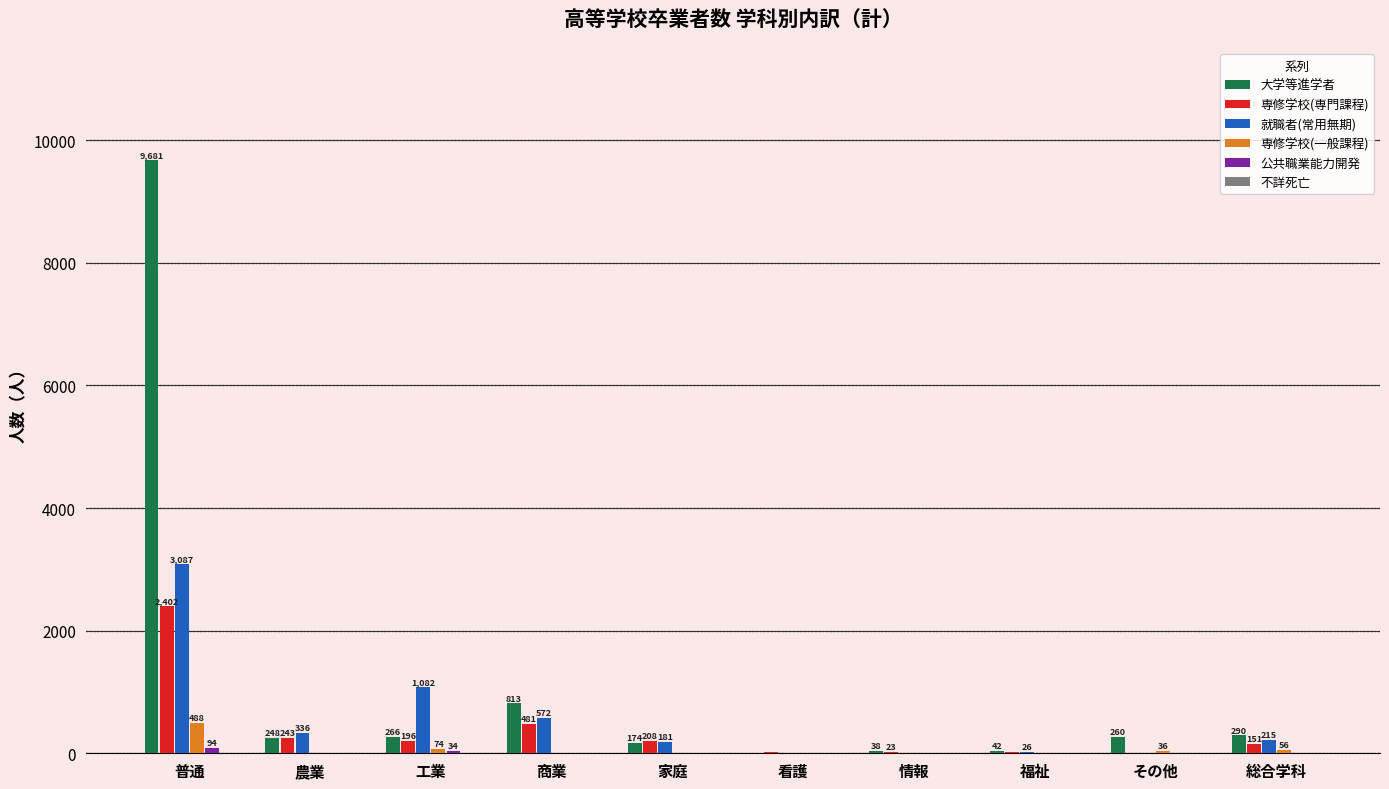

The value of 専修学校(一般課程) at 普通 is 488. True or false?

True